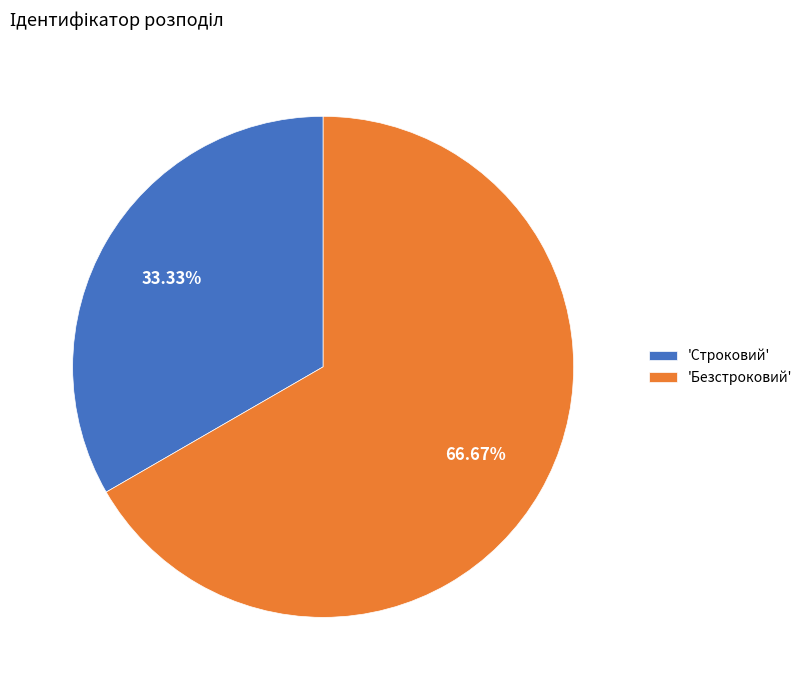

Which has a higher value, 'Безстроковий' or 'Строковий'?

'Безстроковий'